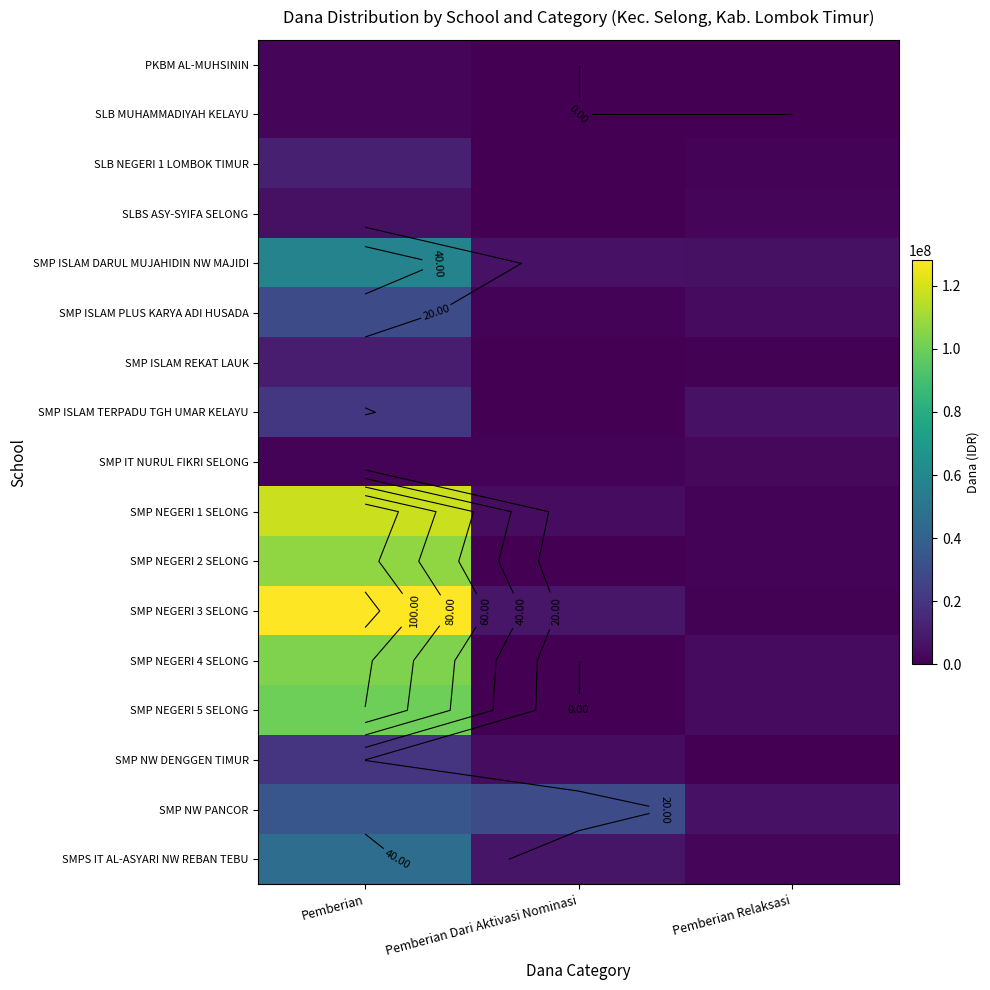

How many distinct data groups are displayed?

17